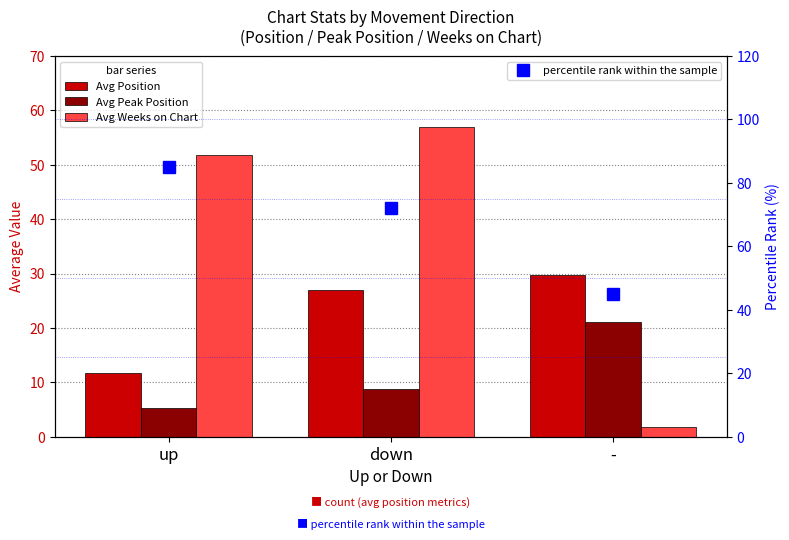

What value does the Avg Weeks on Chart series have at -?

1.8